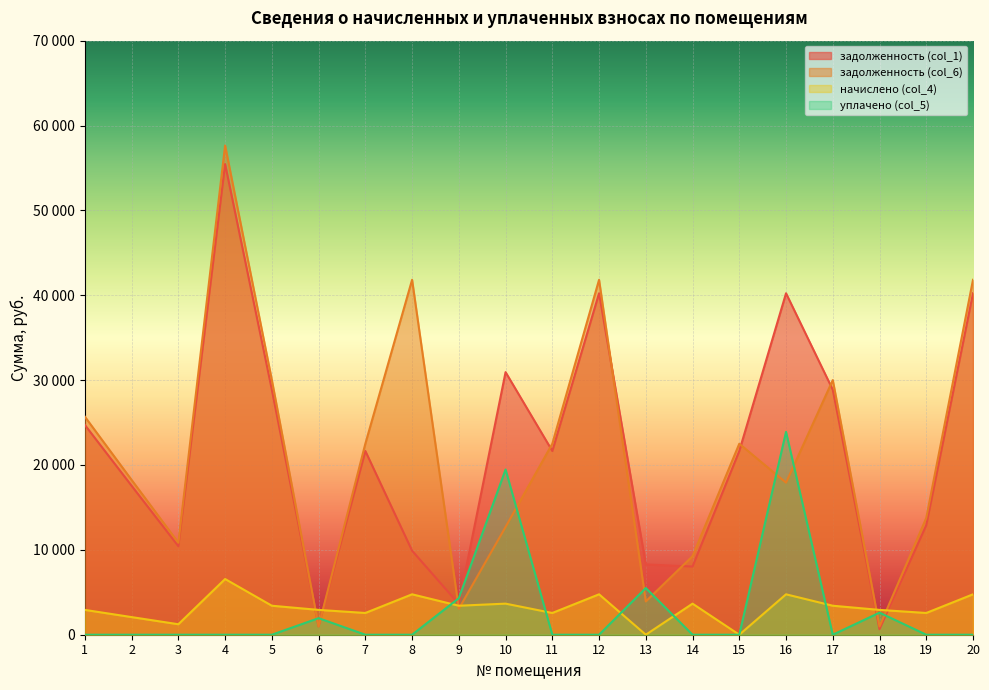

Between 14 and 16, which series saw the biggest shift?

задолженность (col_1)